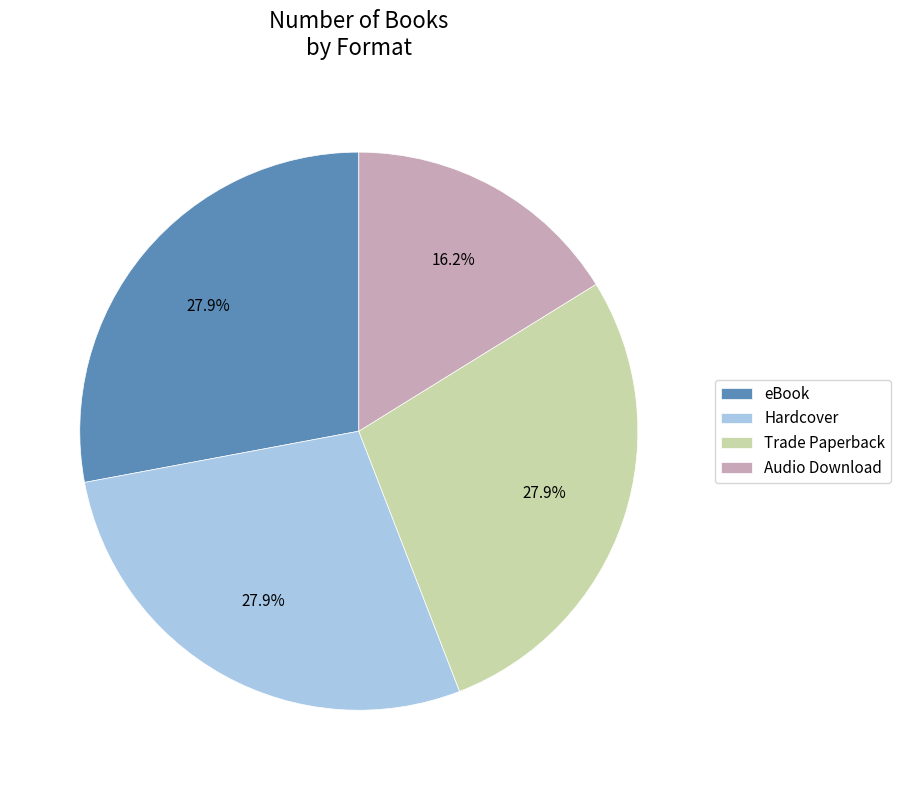

To the nearest percent, what is the difference between the Audio Download and Hardcover slice percentages?

12%